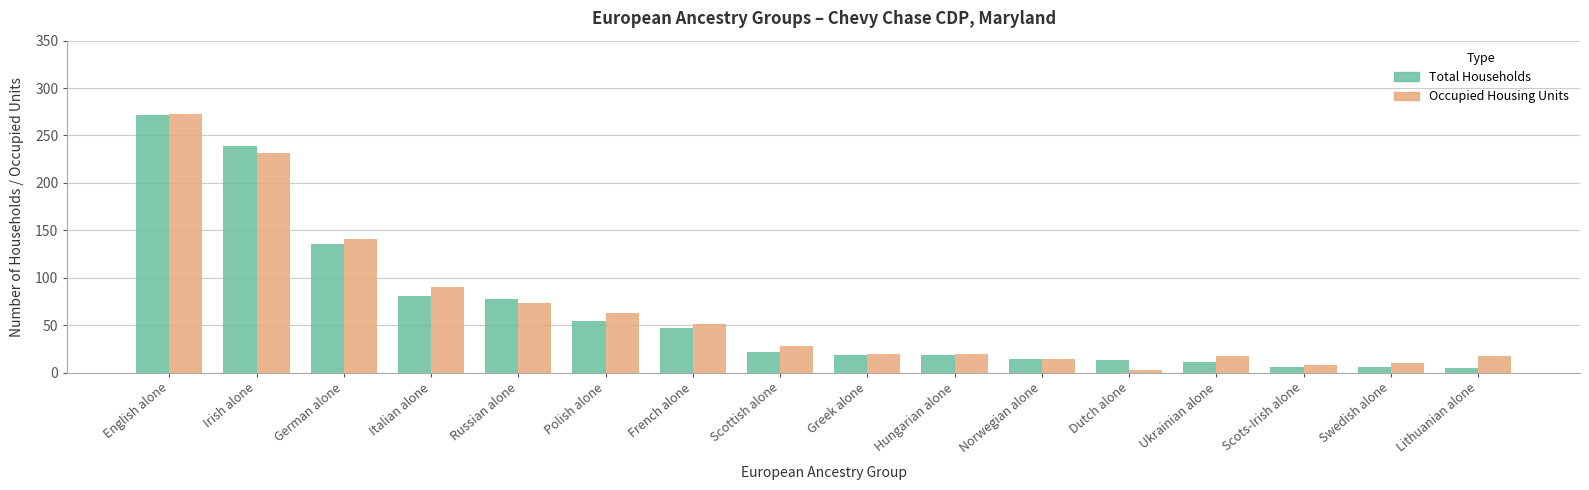

The Total Households series shows 47 at French alone. True or false?

True